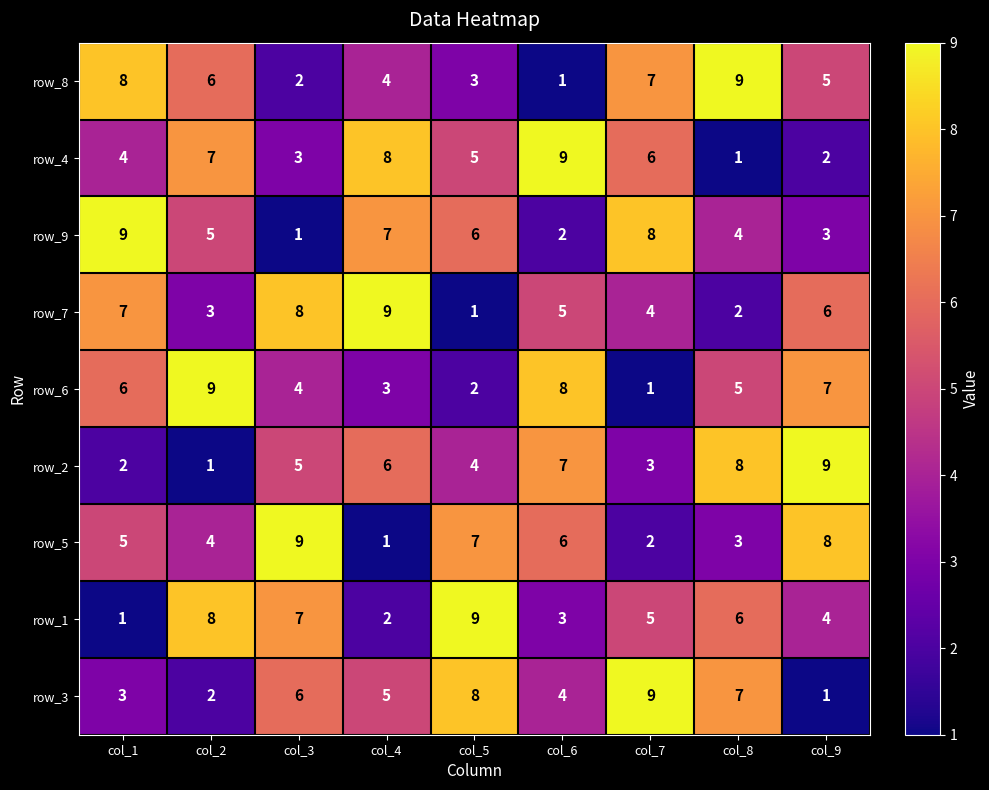

The value of row_1 at col_7 is 8. True or false?

False